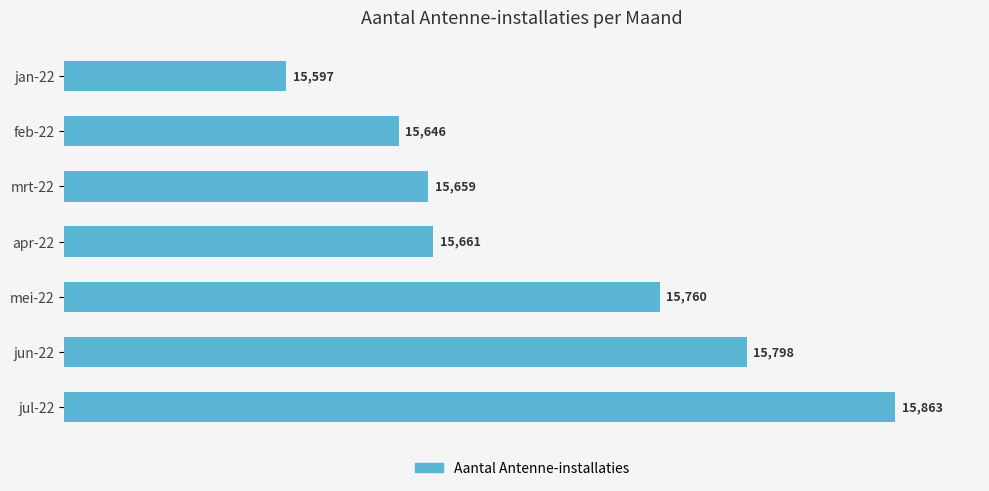

Rank the categories by value from lowest to highest.

jan-22, feb-22, mrt-22, apr-22, mei-22, jun-22, jul-22